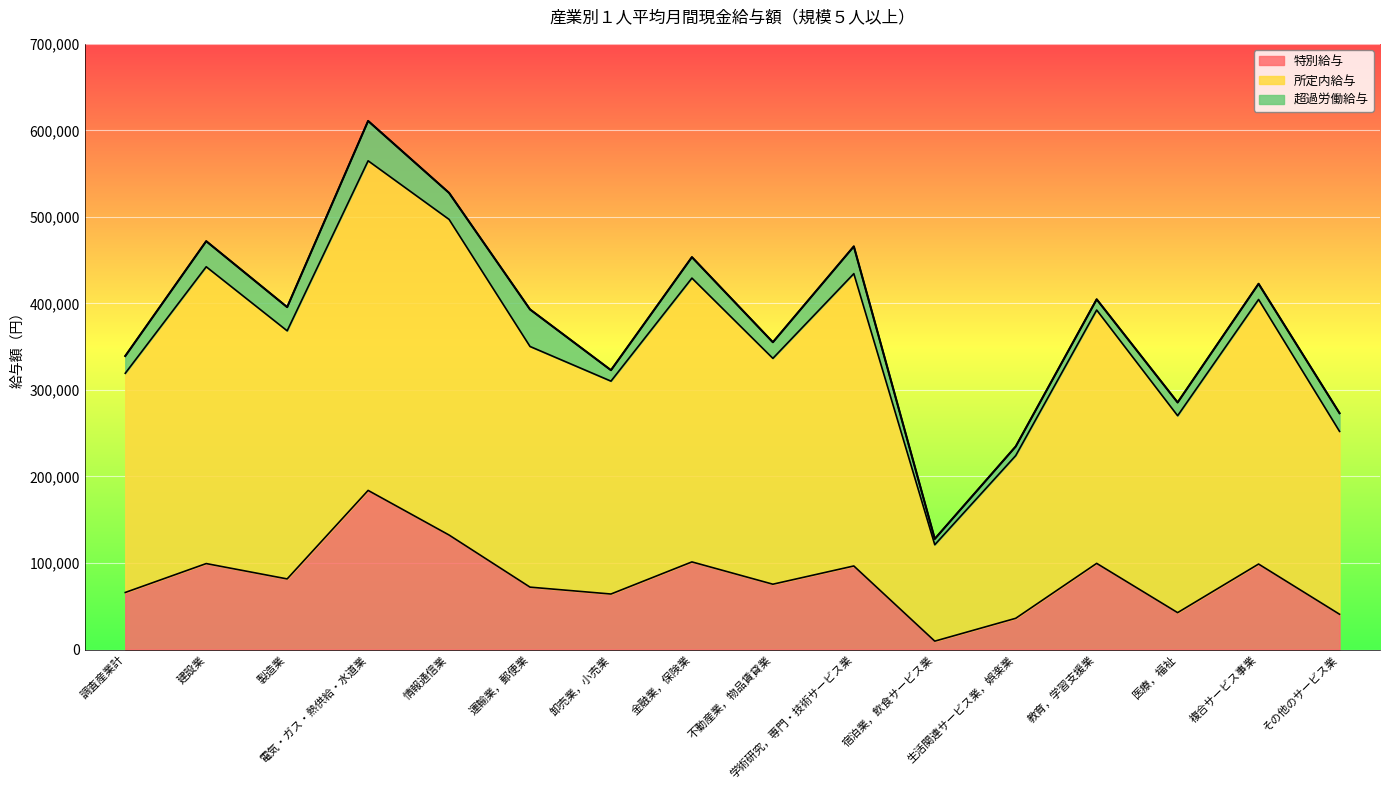

Does the chart display data point markers on the line(s)?

No